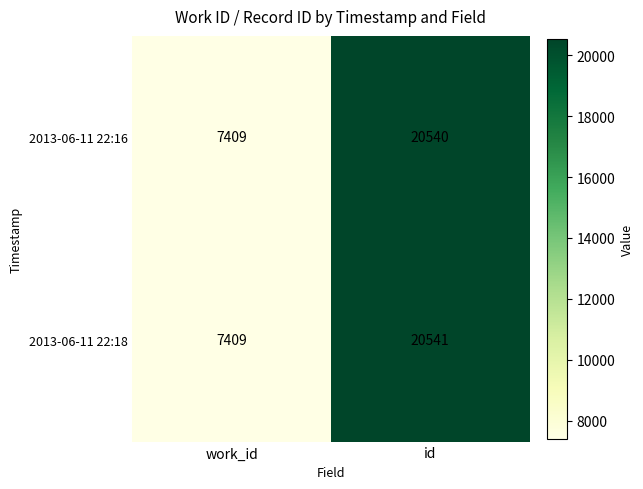

List the series in order of their overall mean, lowest first.

2013-06-11 22:16, 2013-06-11 22:18